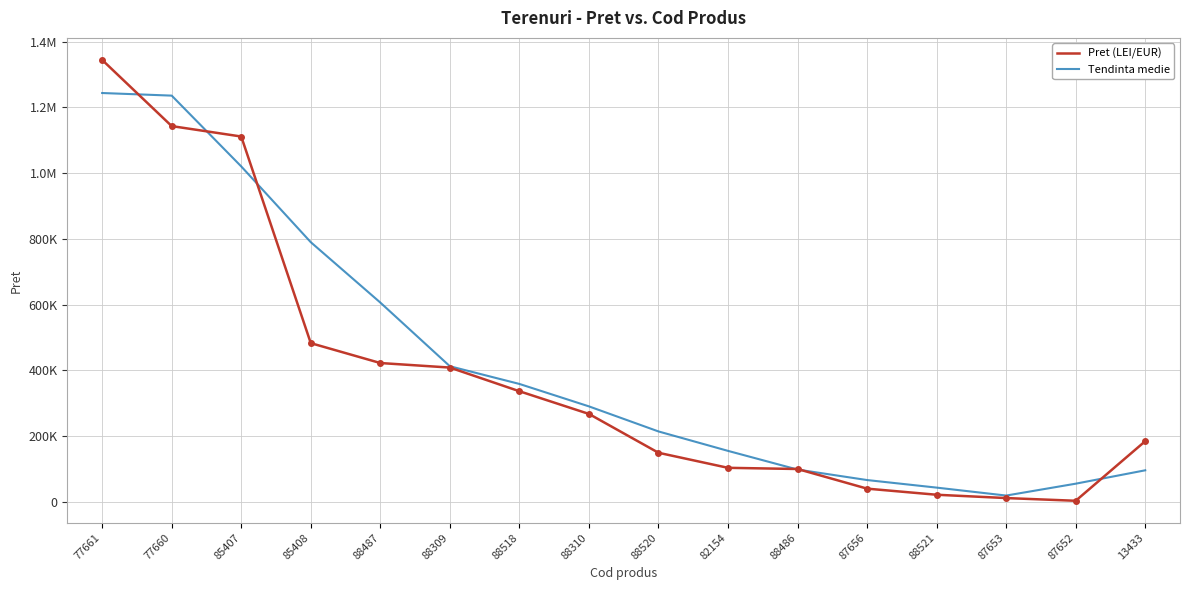

The Tendinta medie series shows 1630210.9 at 85407. True or false?

False